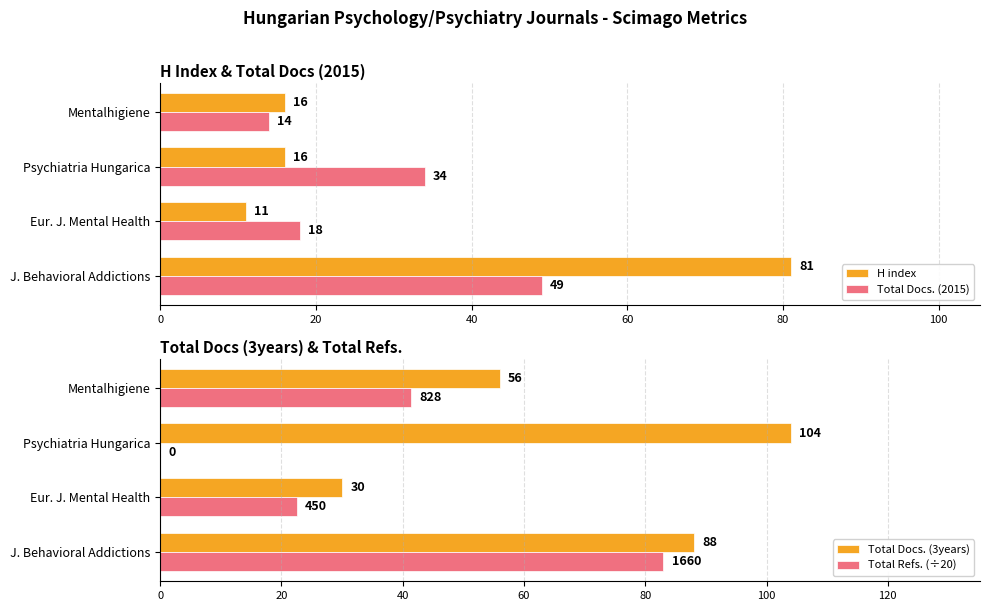

The Total Refs. (÷20) series shows 56.1 at Psychiatria Hungarica. True or false?

False